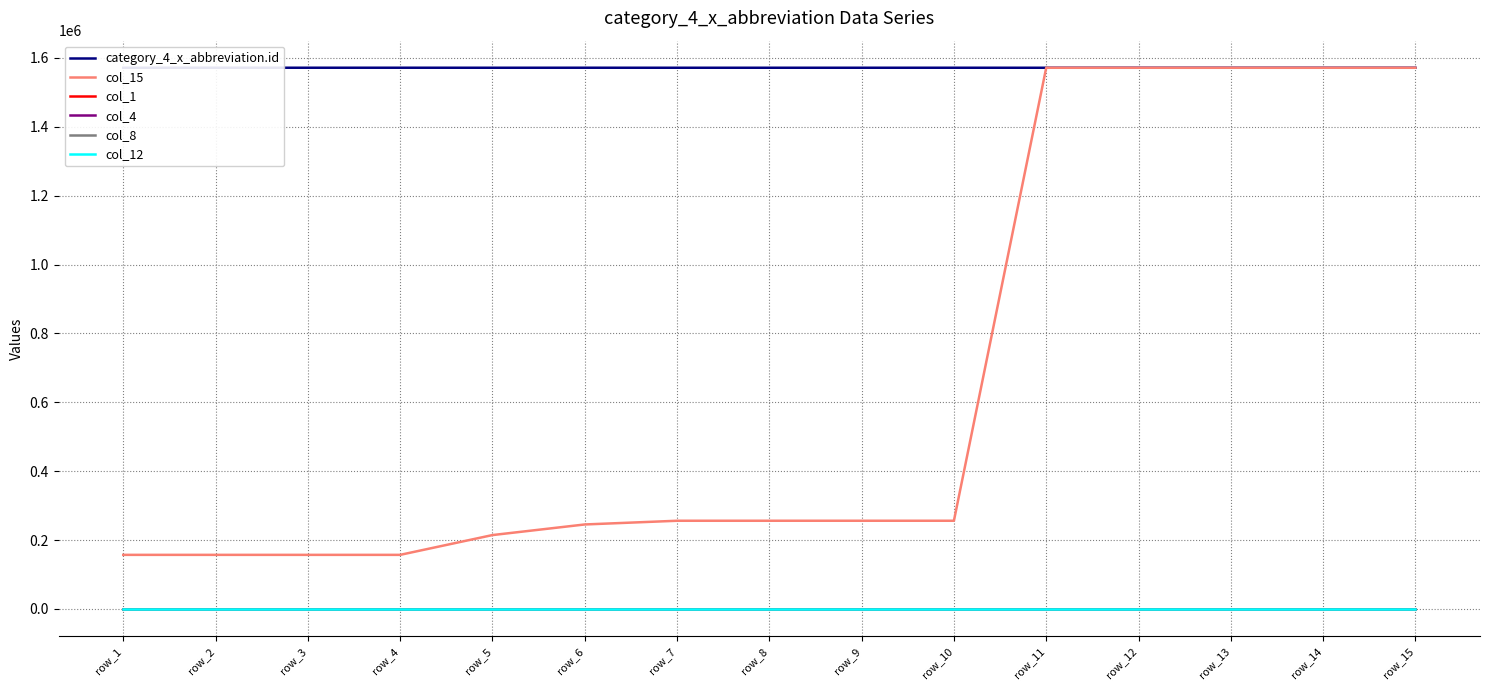

Reading left to right, transcribe all the data shown in this chart.

category_4_x_abbreviation.id: row_1=1571572	row_2=1571612	row_3=1571630	row_4=1571655	row_5=1571585	row_6=1571648	row_7=1571578	row_8=1571591	row_9=1571603	row_10=1571622	row_11=1571557	row_12=1571560	row_13=1571562	row_14=1571564	row_15=1571567
col_15: row_1=157010	row_2=157014	row_3=157017	row_4=157020	row_5=214466	row_6=245269	row_7=256051	row_8=256052	row_9=256054	row_10=256055	row_11=1571557	row_12=1571560	row_13=1571562	row_14=1571564	row_15=1571567
col_1: row_1=16	row_2=16	row_3=16	row_4=16	row_5=16	row_6=16	row_7=16	row_8=16	row_9=16	row_10=16	row_11=16	row_12=16	row_13=16	row_14=16	row_15=16
col_4: row_1=2	row_2=2	row_3=2	row_4=2	row_5=2	row_6=2	row_7=2	row_8=2	row_9=2	row_10=2	row_11=2	row_12=2	row_13=2	row_14=2	row_15=2
col_8: row_1=1	row_2=1	row_3=1	row_4=1	row_5=1	row_6=1	row_7=1	row_8=1	row_9=1	row_10=1	row_11=1	row_12=1	row_13=1	row_14=1	row_15=1
col_12: row_1=1	row_2=1	row_3=1	row_4=1	row_5=1	row_6=1	row_7=1	row_8=1	row_9=1	row_10=1	row_11=1	row_12=1	row_13=1	row_14=1	row_15=1